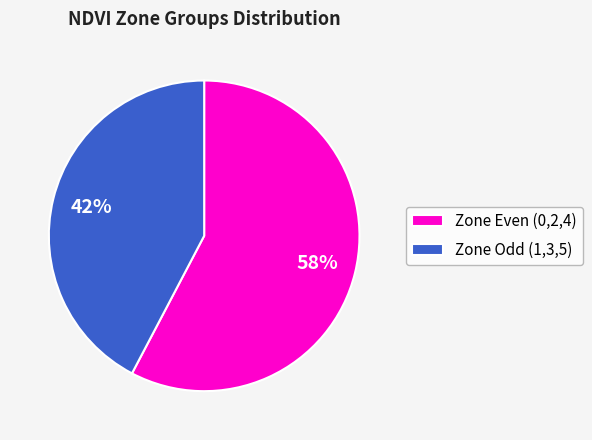

Is the sum of Zone Even (0,2,4) and Zone Odd (1,3,5) greater than half?

Yes